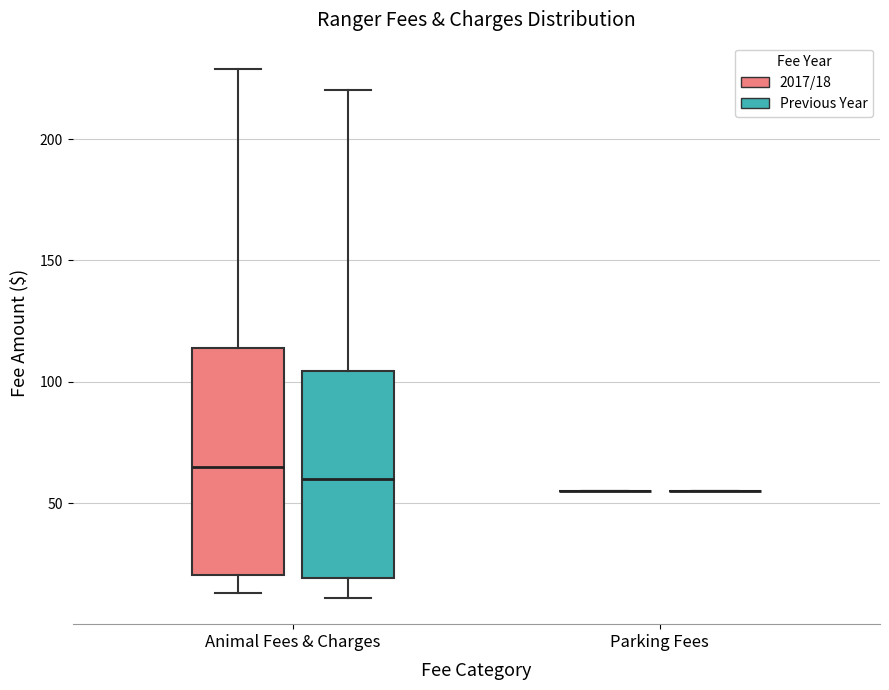

Reading left to right, transcribe this box plot: for each box, give where its median line is, the range the box spans, and where its two whiskers end, as read against the y-axis. The values are not printed on the chart, so give them approximately, as read against the axis.

Animal Fees & Charges (2017/18): median 65, box 20 to 115, whiskers 15 to 230
Animal Fees & Charges (Previous Year): median 60, box 20 to 105, whiskers 10 to 220
Parking Fees (2017/18): box collapsed to a line at 55, whiskers 55 to 55
Parking Fees (Previous Year): box collapsed to a line at 55, whiskers 55 to 55